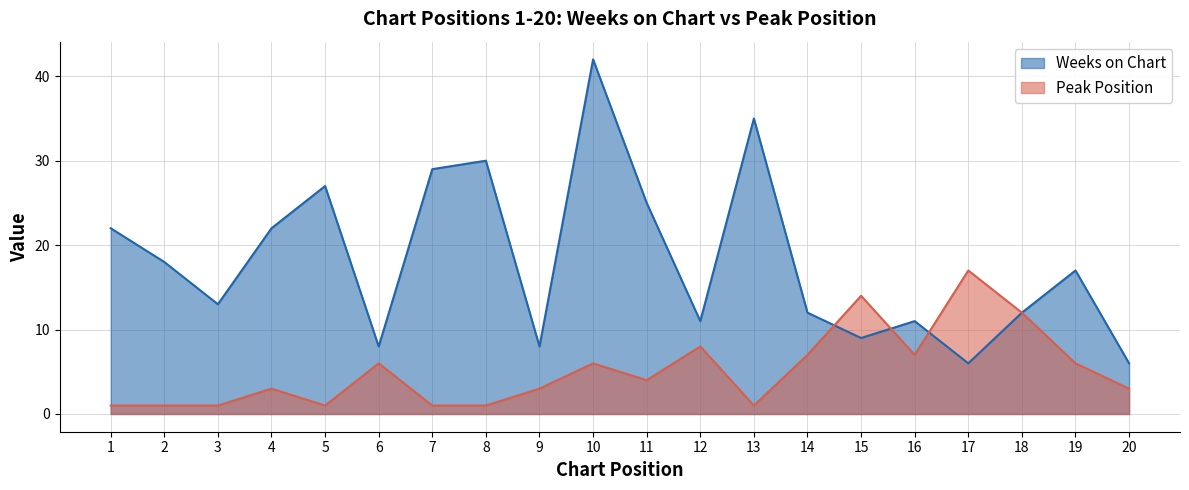

What is the difference between the maximum and minimum values in the Peak Position series?

16